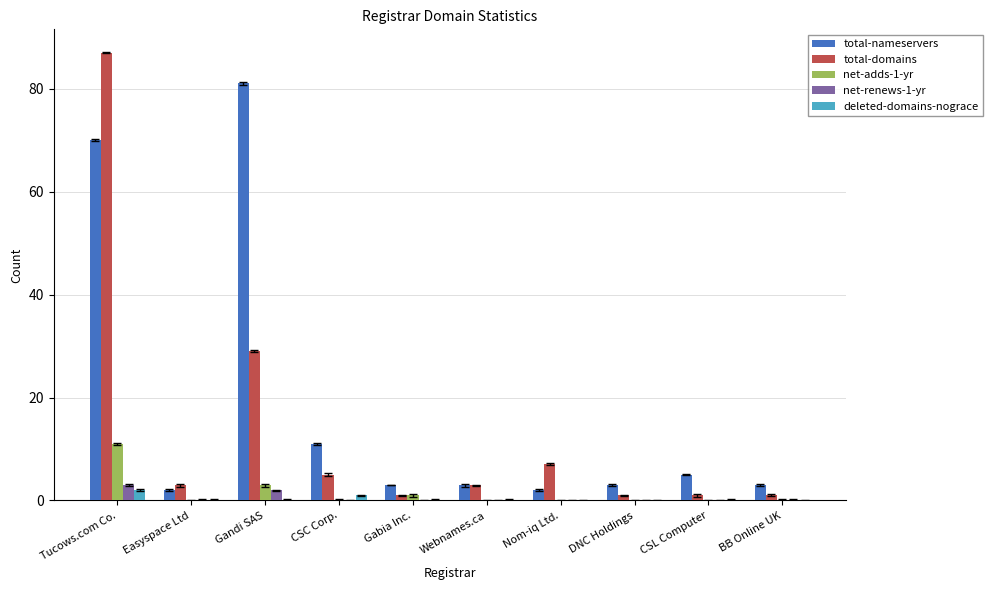

What is the maximum value shown in the chart?

87